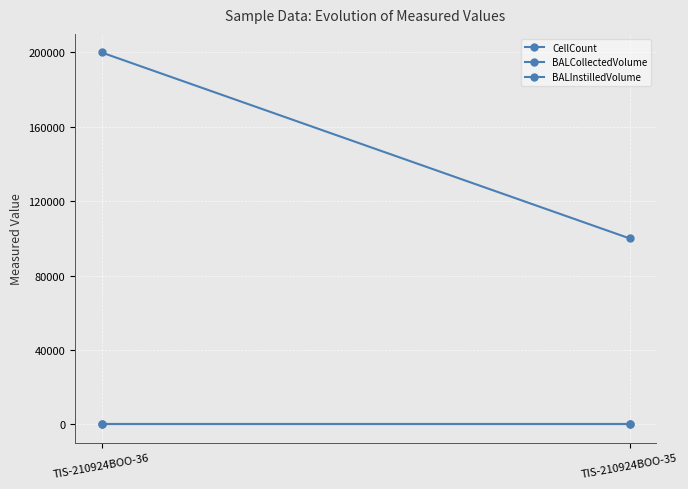

Is it true that BALInstilledVolume equals 415.7 at TIS-210924BOO-36?

False